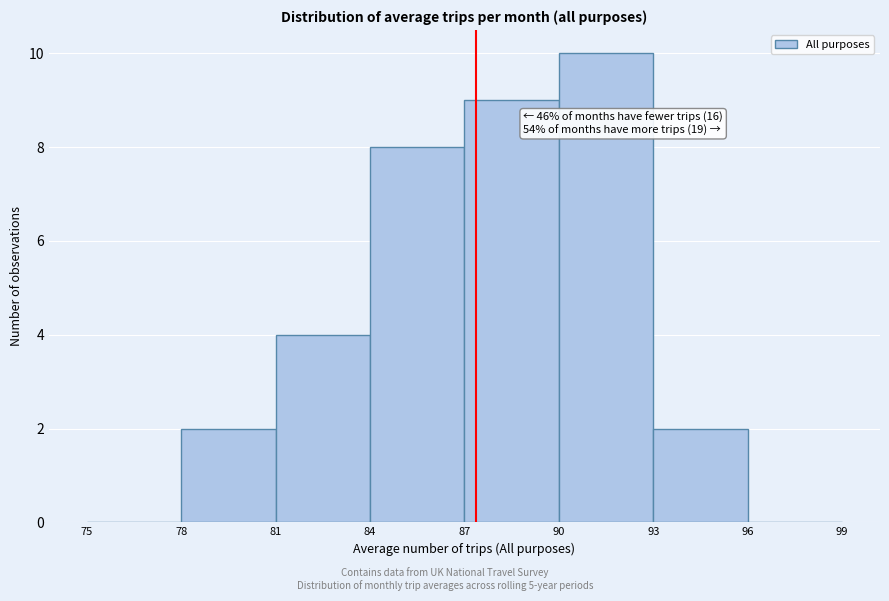

Which range on the x-axis has the tallest bar?

90 to 93